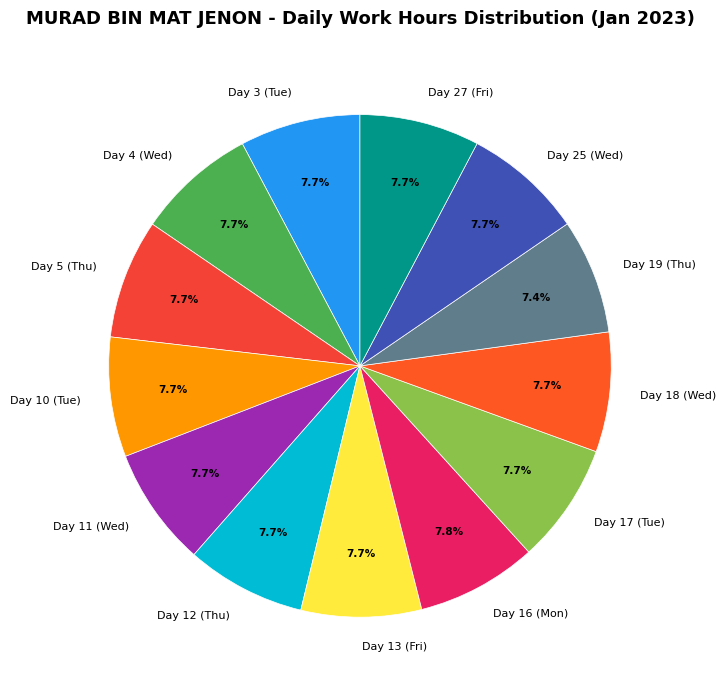

Approximately how many times larger is the value at Day 19 (Thu) compared to Day 11 (Wed)?

1.0